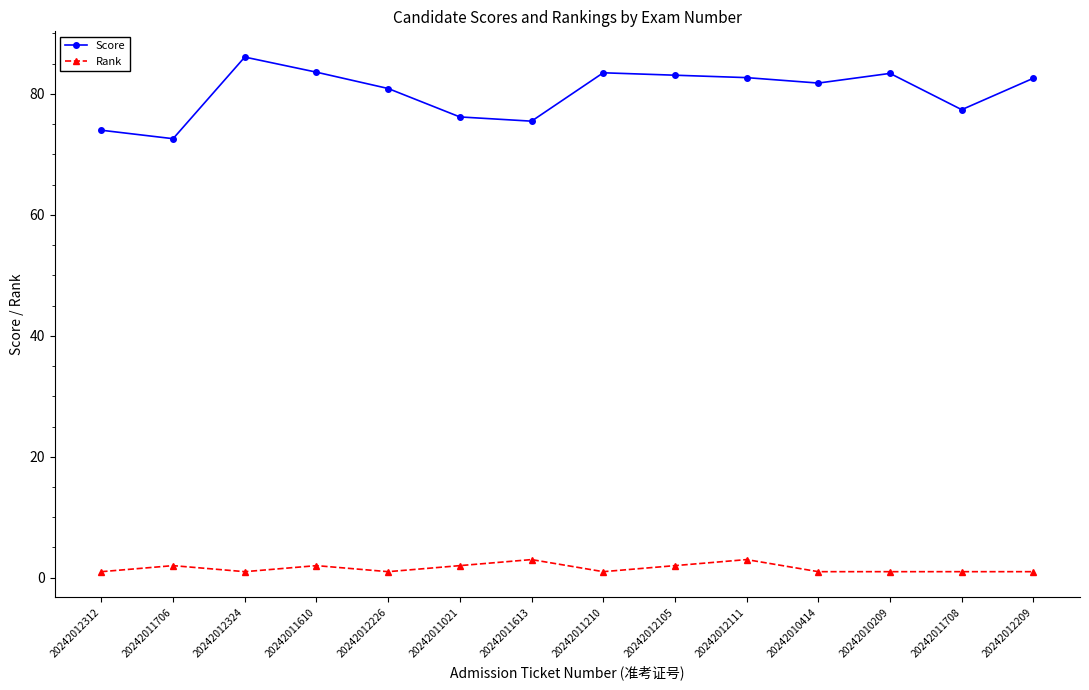

What is the label of the 9th point from the left?

20242012105